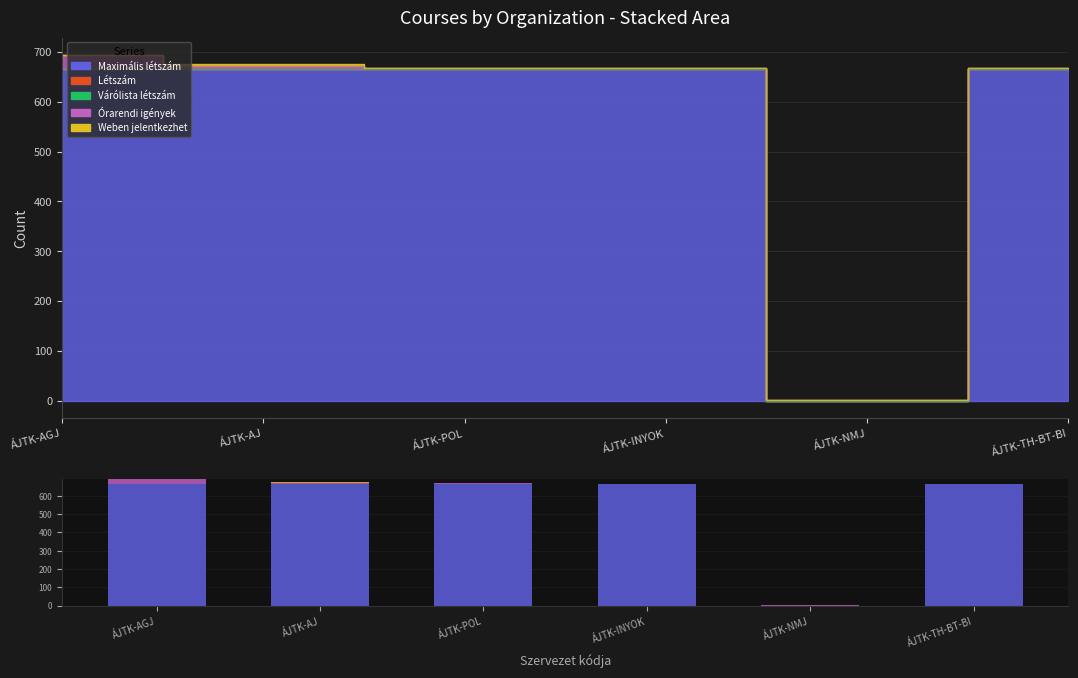

Rank the series by their maximum value, from lowest to highest.

Létszám, Várólista létszám, Weben jelentkezhet, Órarendi igények, Maximális létszám